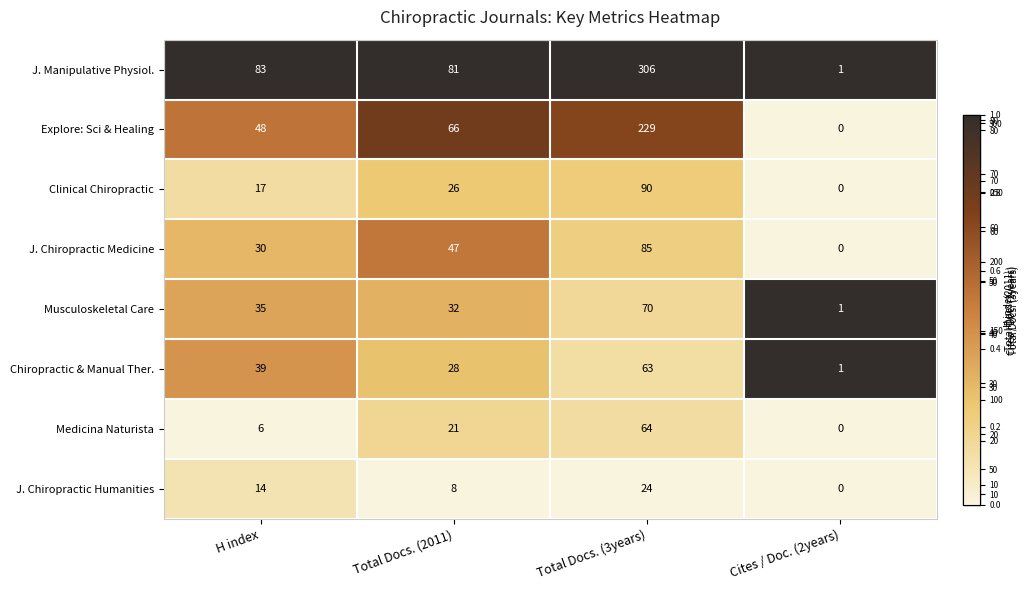

Count the Clinical Chiropractic values in the range 17 to 90.

3